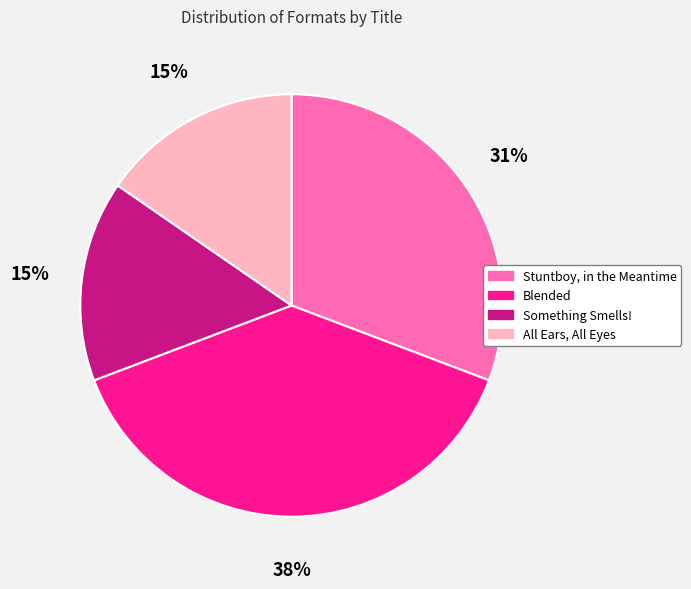

Is the sum of Something Smells! and All Ears, All Eyes greater than half?

No